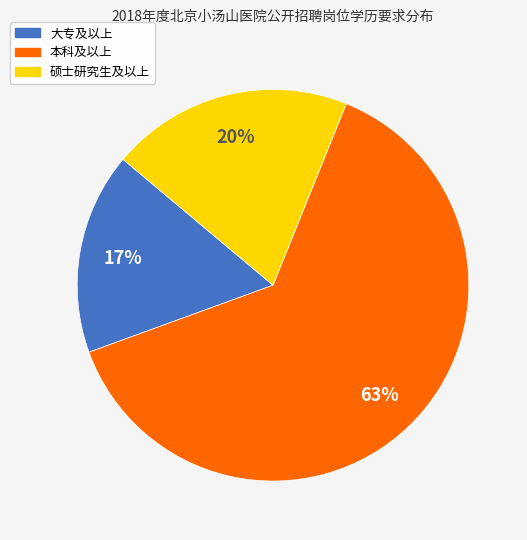

Which has a higher value, 大专及以上 or 本科及以上?

本科及以上